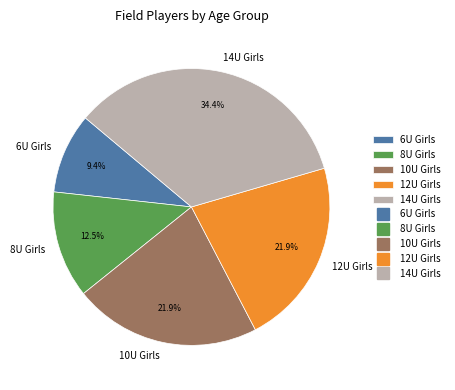

What is the largest slice in the pie chart?

14U Girls